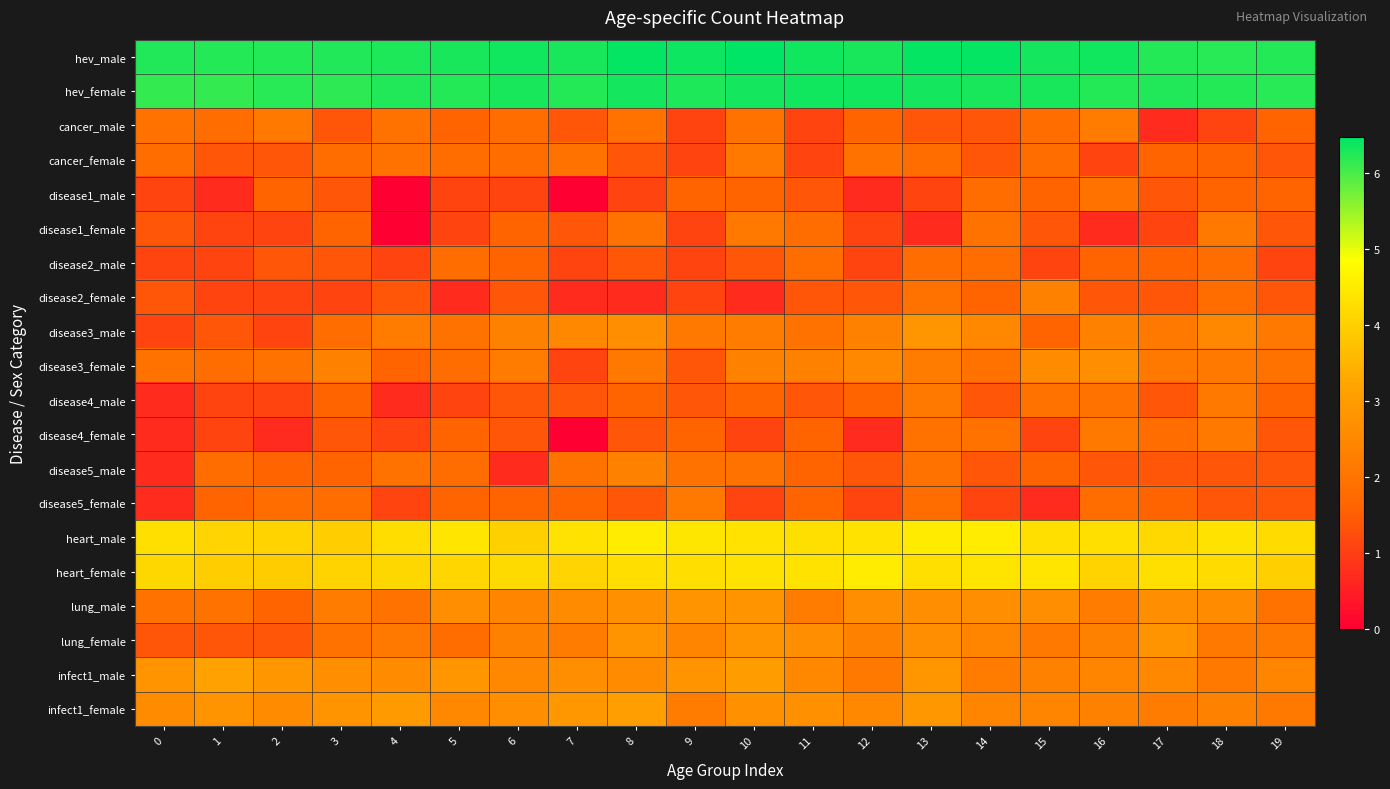

Which label corresponds to the smallest value in the chart?

4